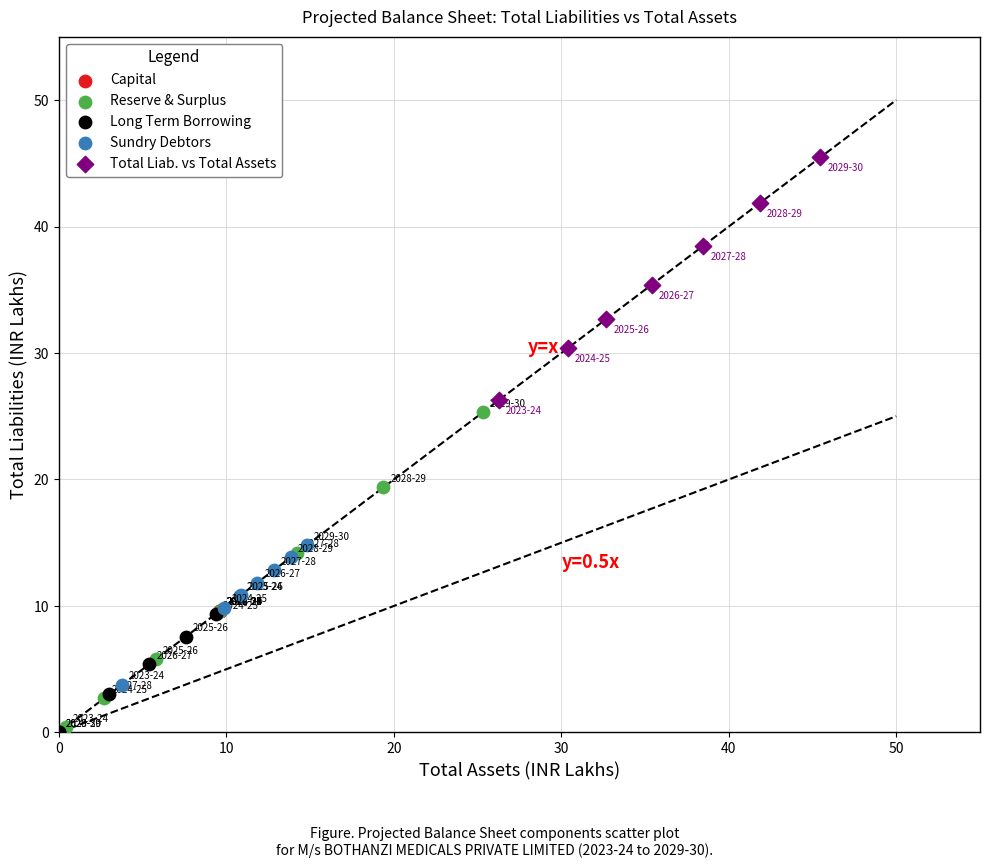

Which series reaches the maximum Y coordinate?

Total Liab. vs Total Assets